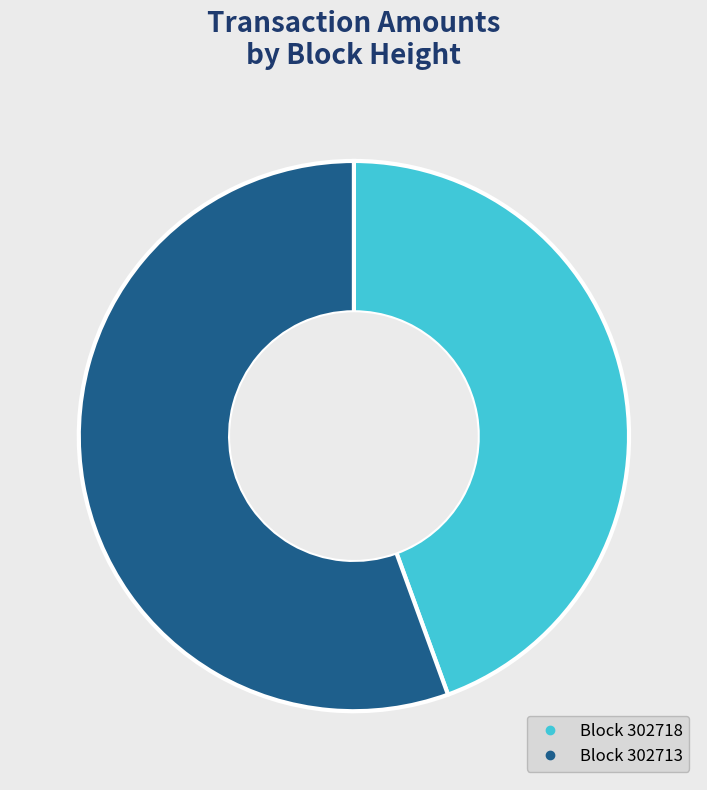

How many slices are in this pie chart?

2